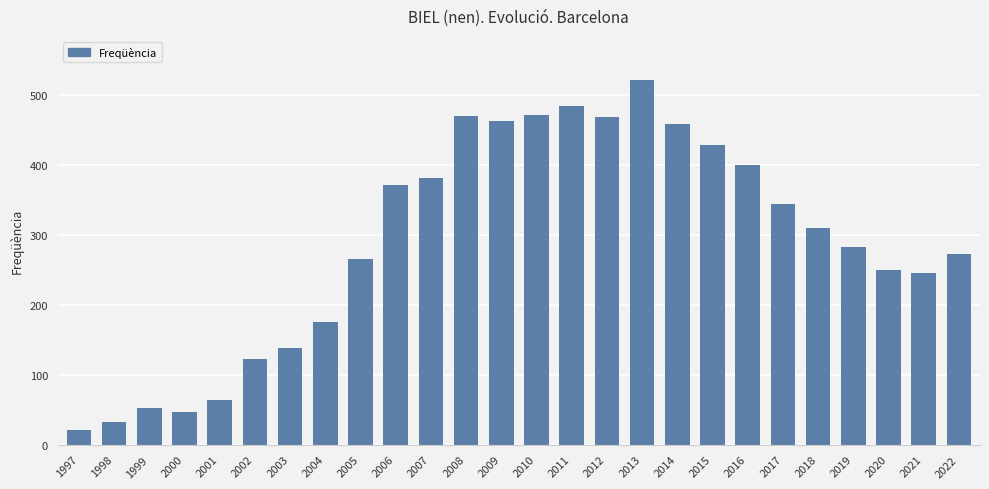

What is the change in value from 1998 to 2012?

+437